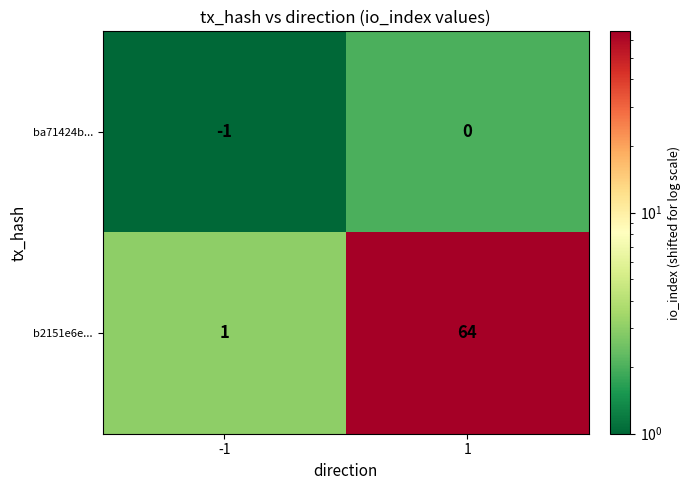

Reading right to left, transcribe all the data shown in this chart.

ba71424b...: 1=0	-1=-1
b2151e6e...: 1=64	-1=1